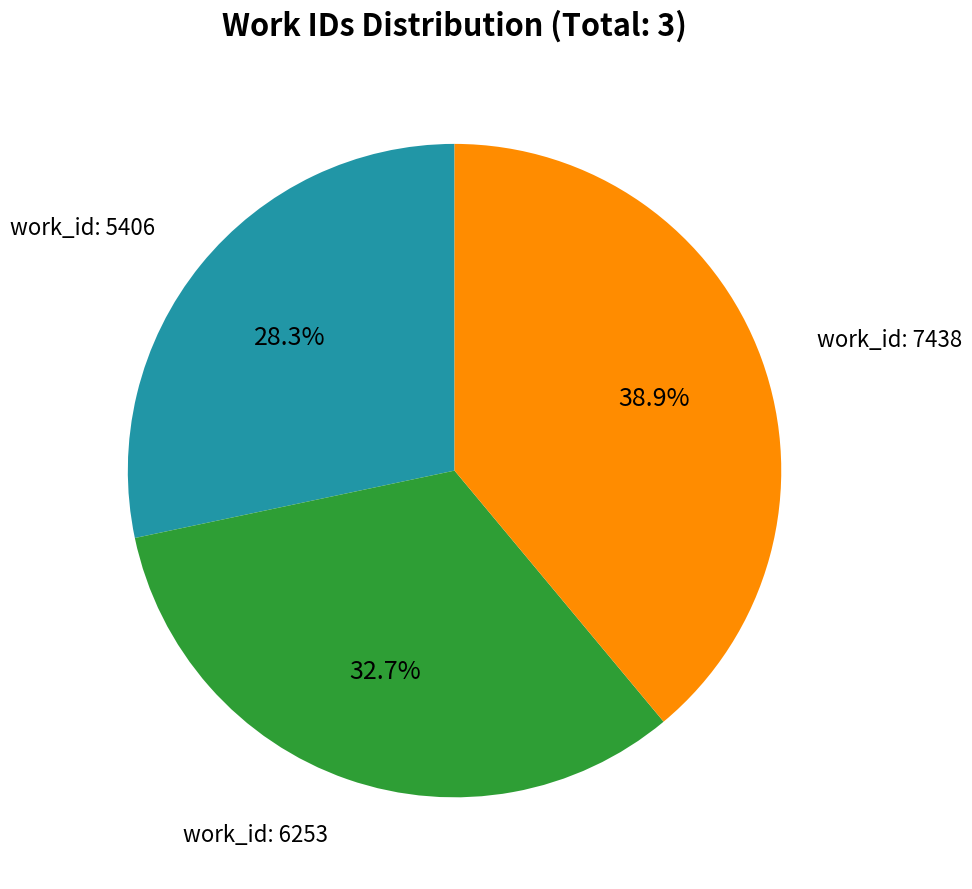

Is there any slice that represents more than half of the pie?

No